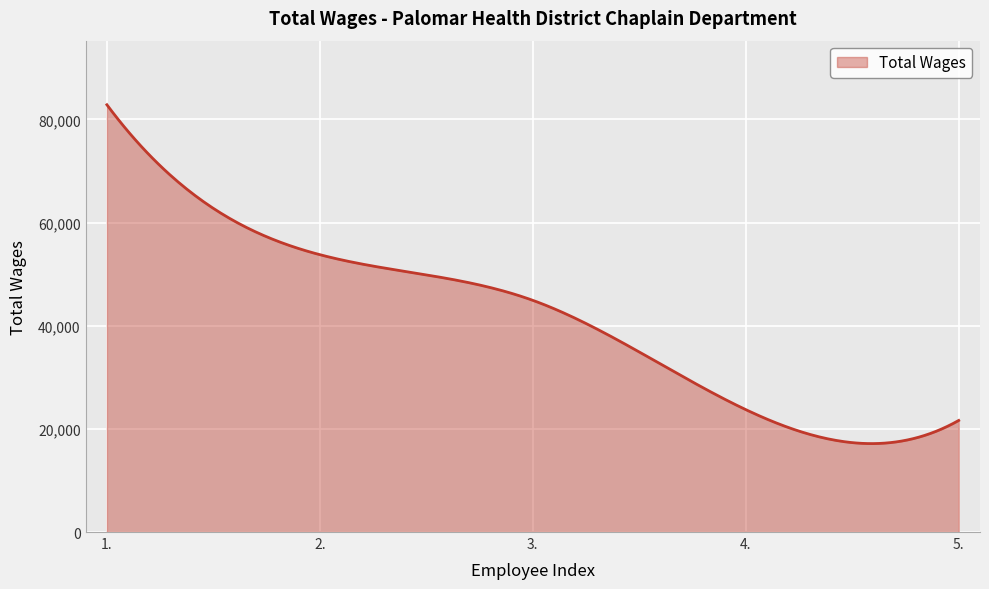

What is the maximum value shown in the chart?

82855.0